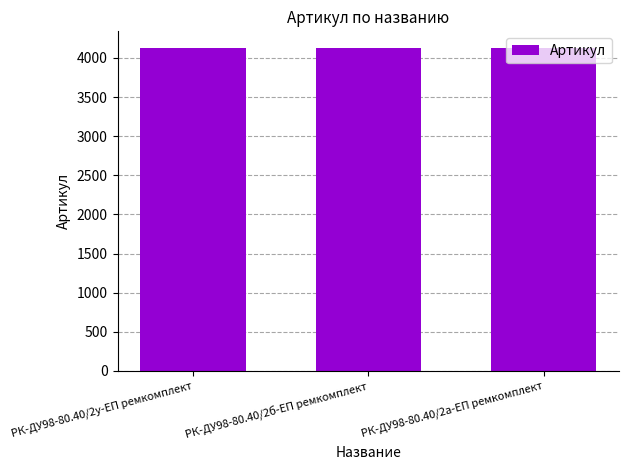

What is the ratio of the value at РК-ДУ98-80.40/2б-ЕП ремкомплект to the value at РК-ДУ98-80.40/2у-ЕП ремкомплект?

1.0